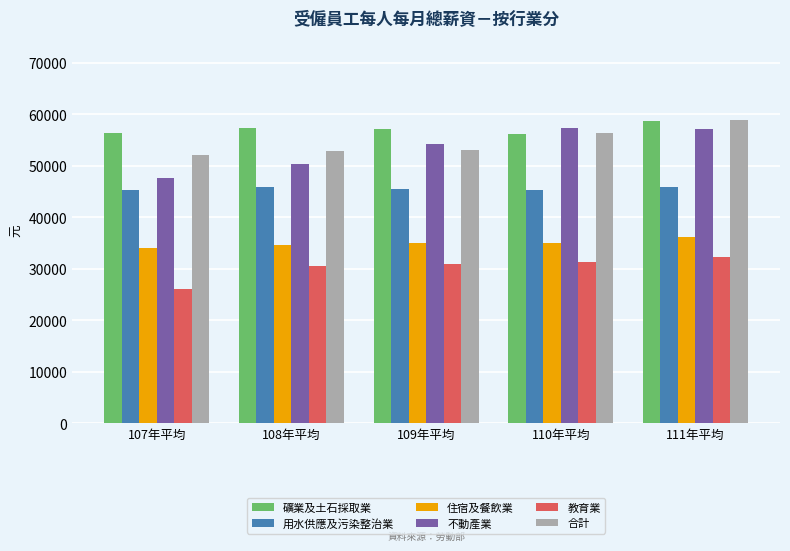

What is the difference between the maximum and minimum values in the 用水供應及污染整治業 series?

727